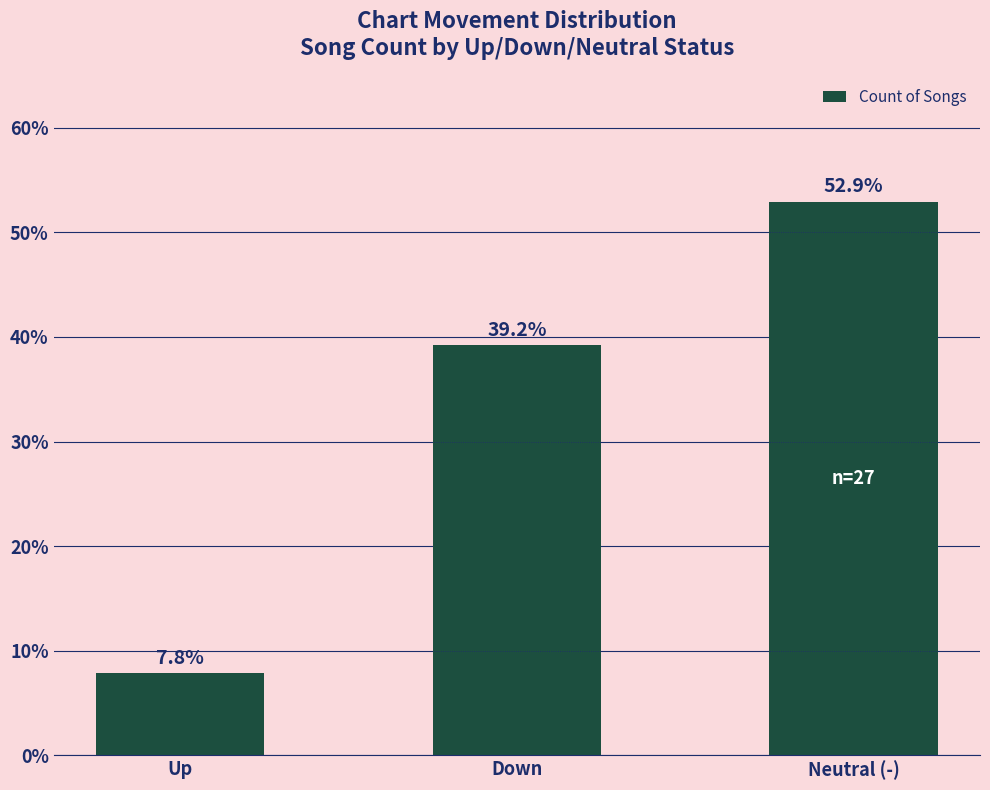

List the labels in order of value, largest first.

Neutral (-), Down, Up